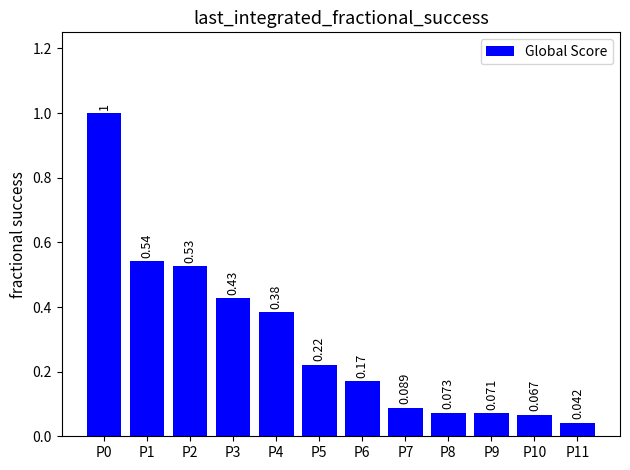

What is the sum of all values?

3.6